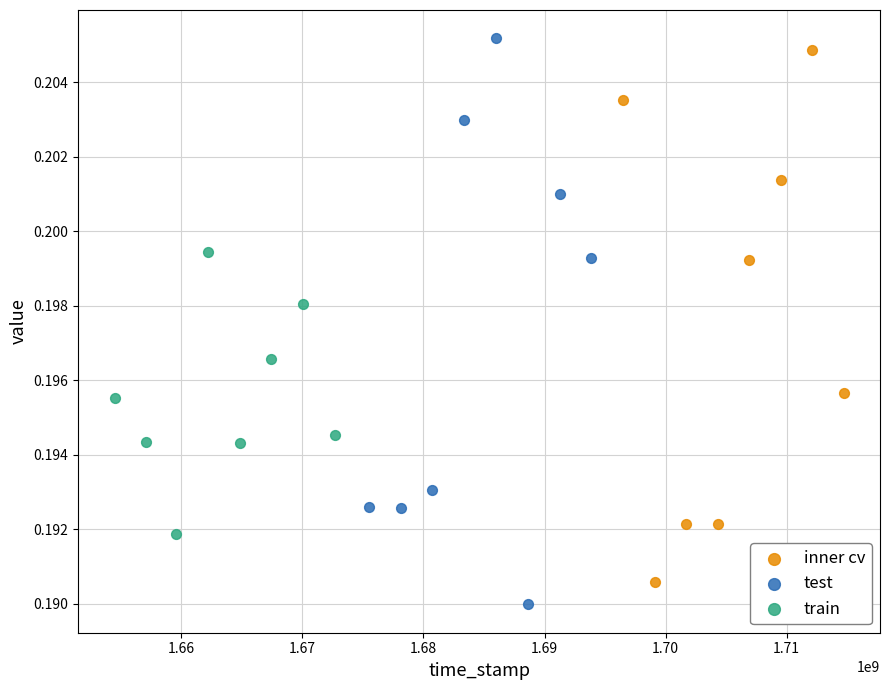

Which series reaches the maximum Y coordinate?

test